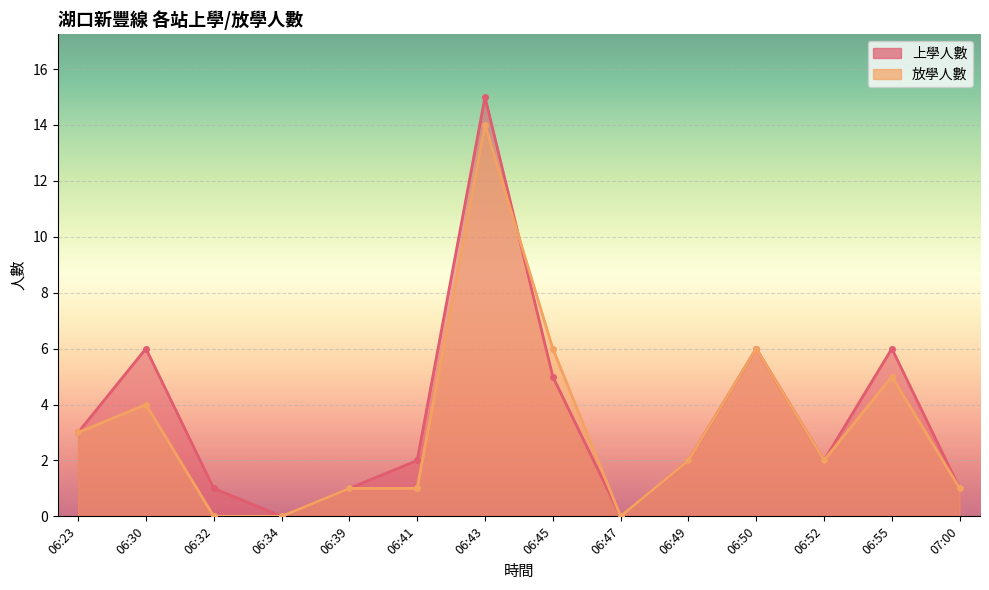

Count the number of data series in this chart.

2